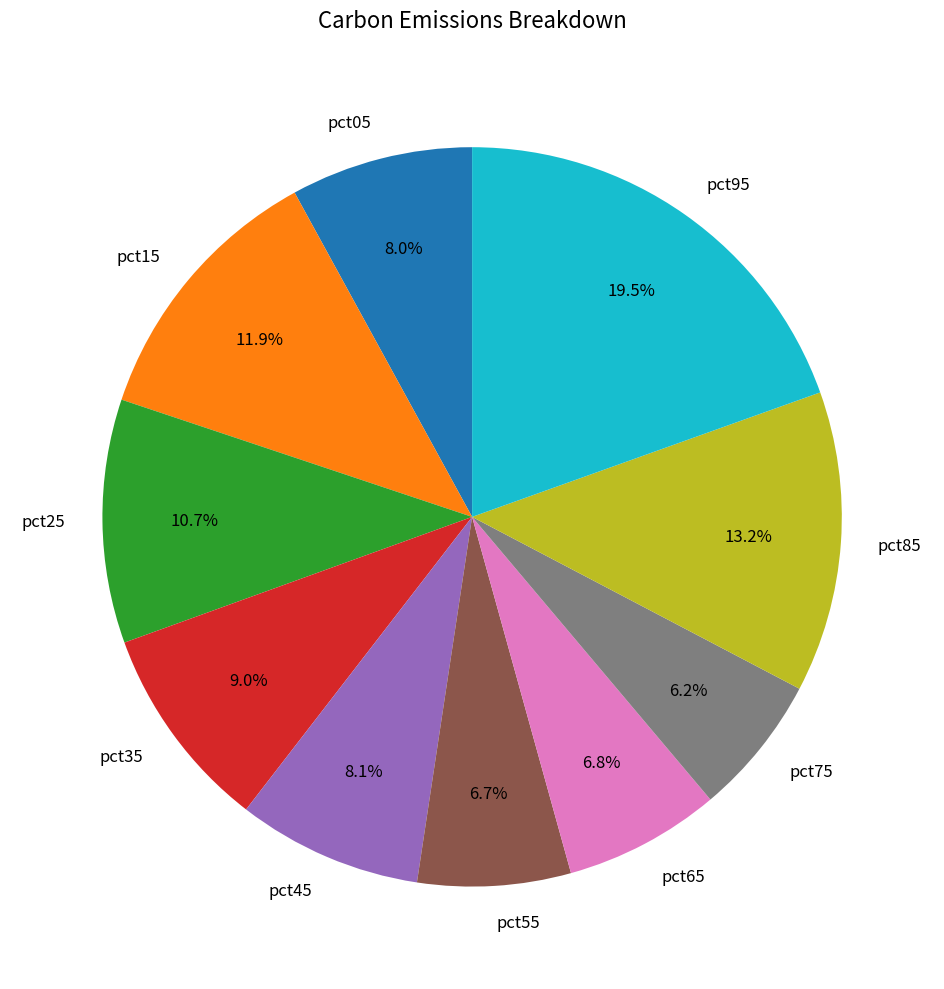

Do pct95 and pct05 together represent more than half of the pie?

No